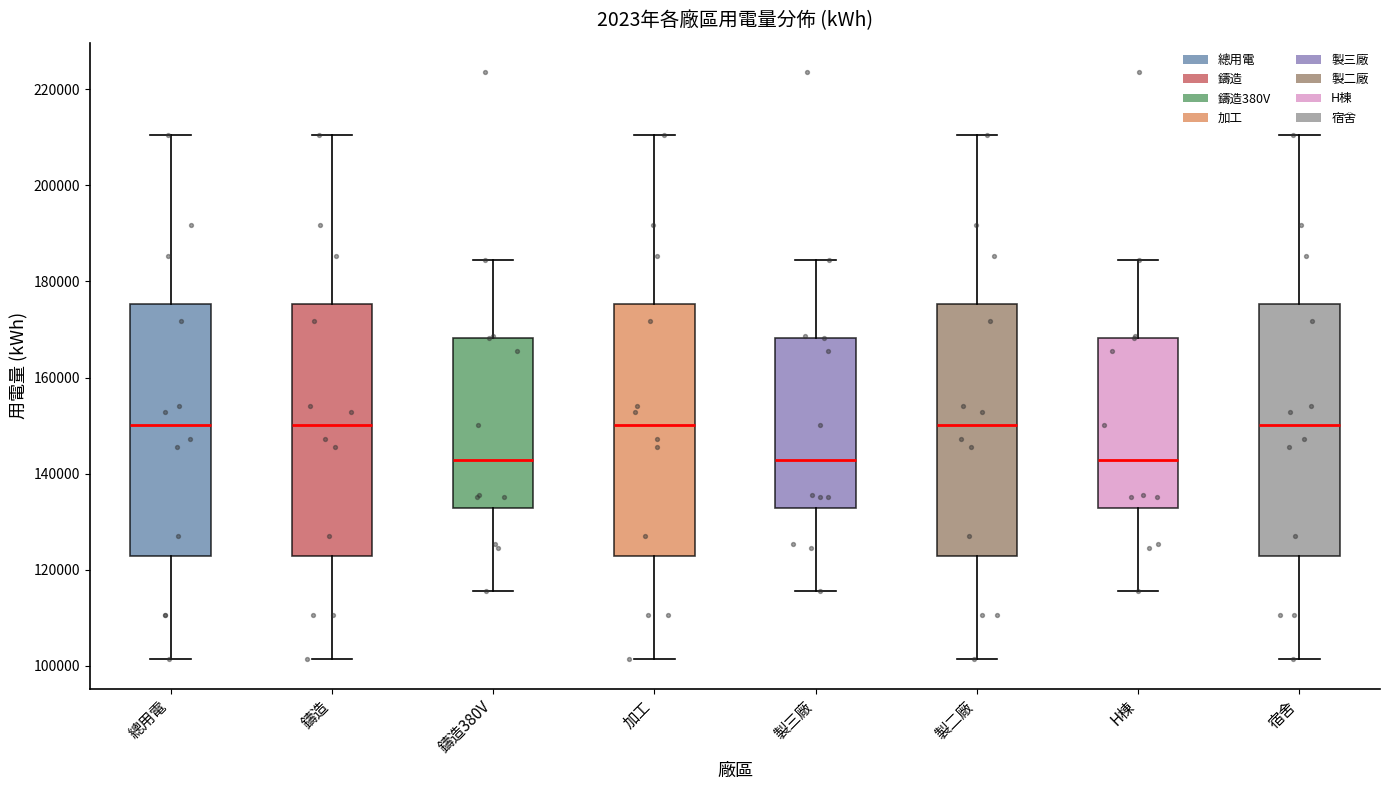

Reading left to right, read every box against the y-axis: the position of its median line, the range the box covers, and the ends of its whiskers. The values are not printed on the chart, so give them approximately, as read against the axis.

總用電: median 150000, box 122000 to 176000, whiskers 102000 to 210000
鑄造: median 150000, box 122000 to 176000, whiskers 102000 to 210000
鑄造380V: median 142000, box 132000 to 168000, whiskers 116000 to 184000
加工: median 150000, box 122000 to 176000, whiskers 102000 to 210000
製三廠: median 142000, box 132000 to 168000, whiskers 116000 to 184000
製二廠: median 150000, box 122000 to 176000, whiskers 102000 to 210000
H棟: median 142000, box 132000 to 168000, whiskers 116000 to 184000
宿舍: median 150000, box 122000 to 176000, whiskers 102000 to 210000